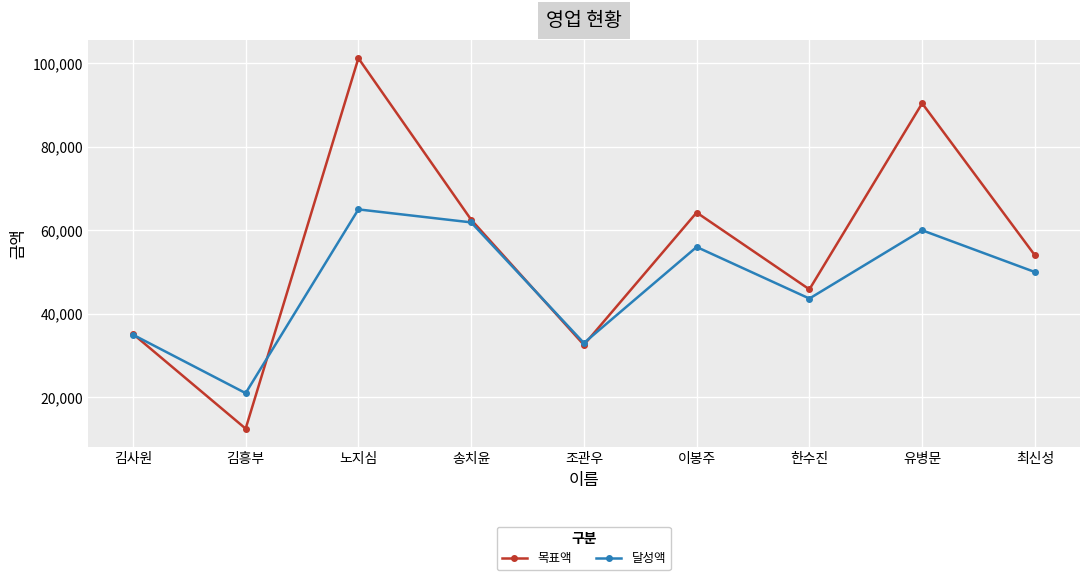

True or false: 목표액 has a value of 54970 at 노지심.

False